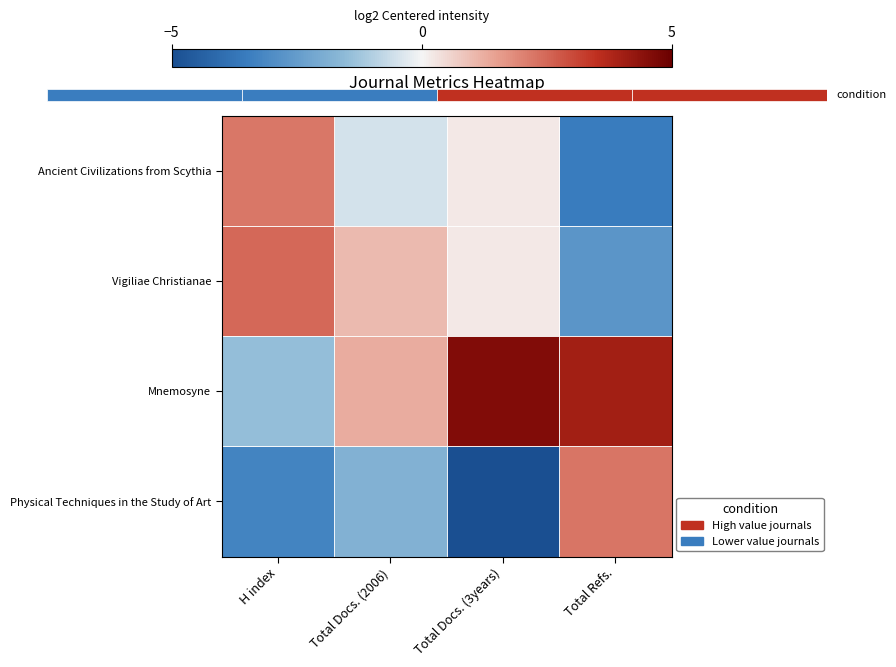

Between H index and Total Docs. (3years), which series saw the biggest shift?

Mnemosyne